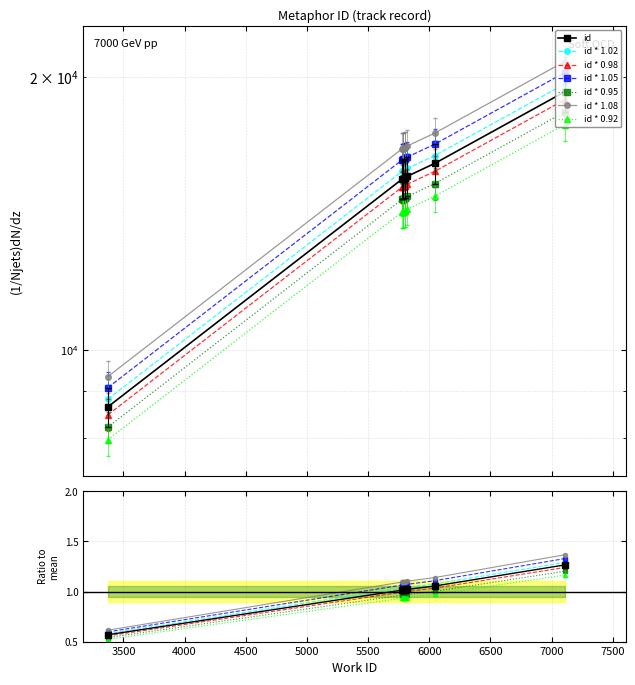

The value at 5778 is 22288. True or false?

False